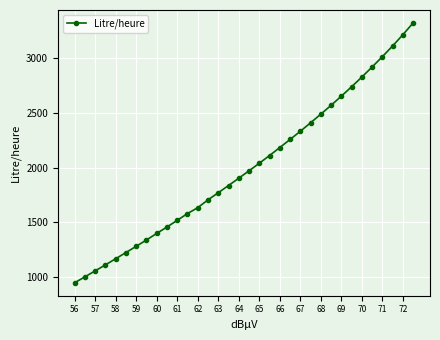

What is the minimum value shown in the chart?

944